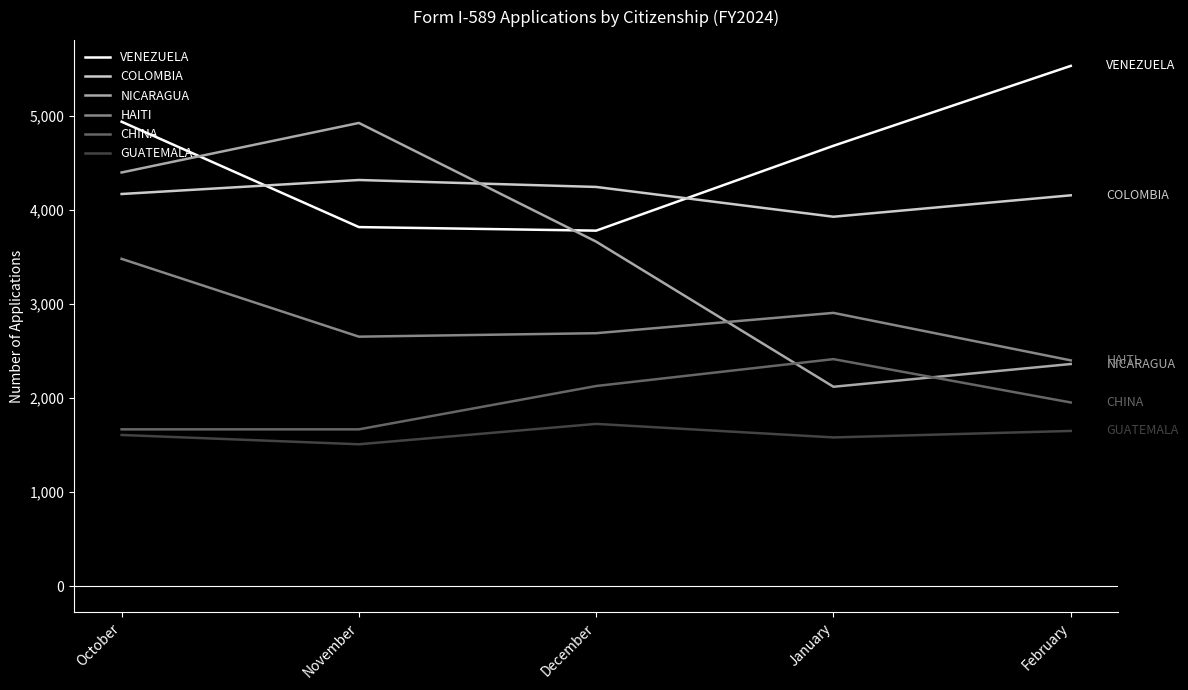

At which category does the chart reach its minimum across all series?

November